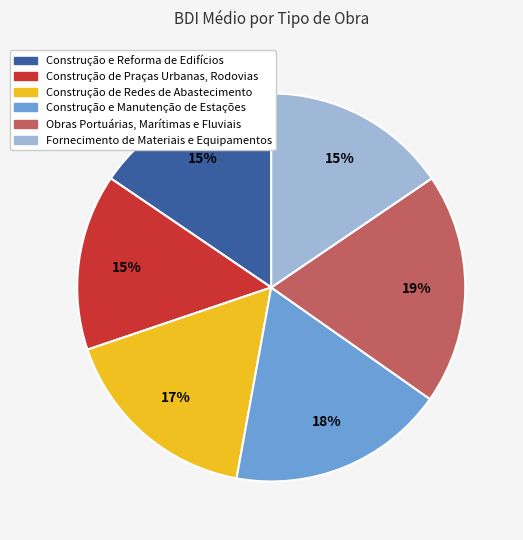

Which slice is the largest?

Obras Portuárias, Marítimas e Fluviais